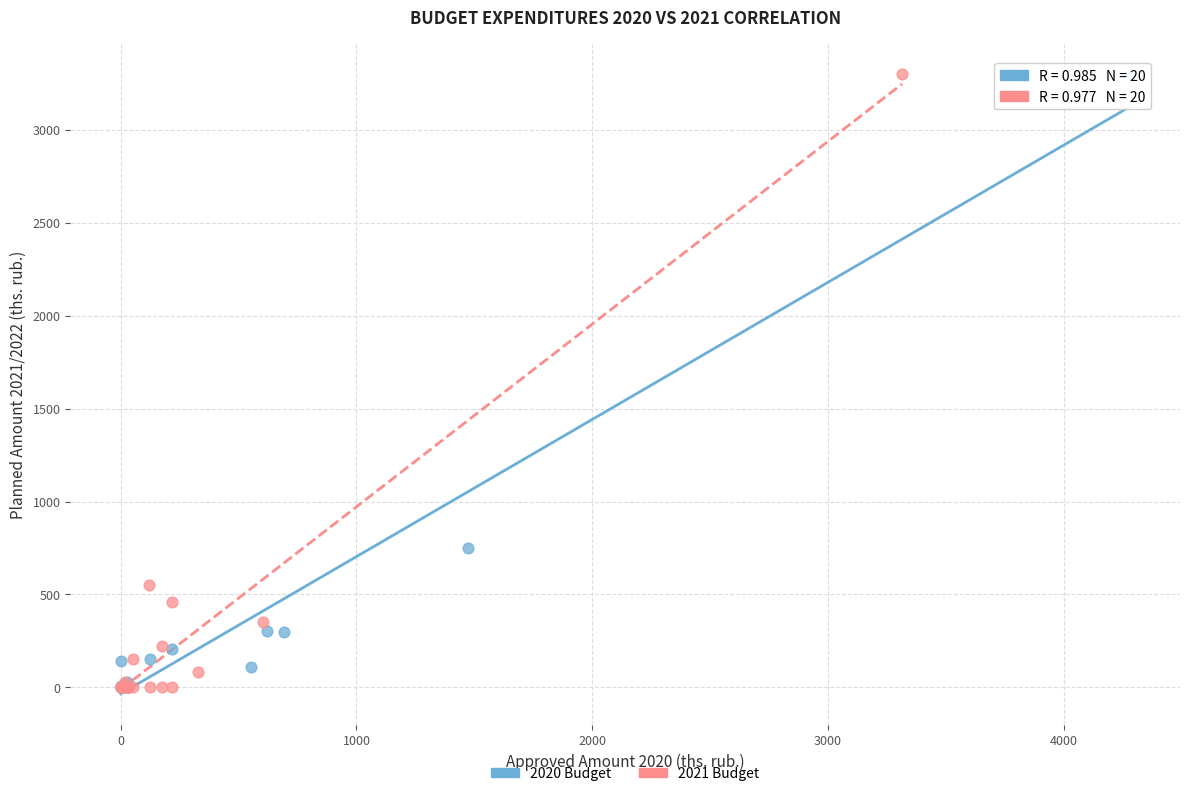

Which series has the widest spread of Y values?

2020 Budget